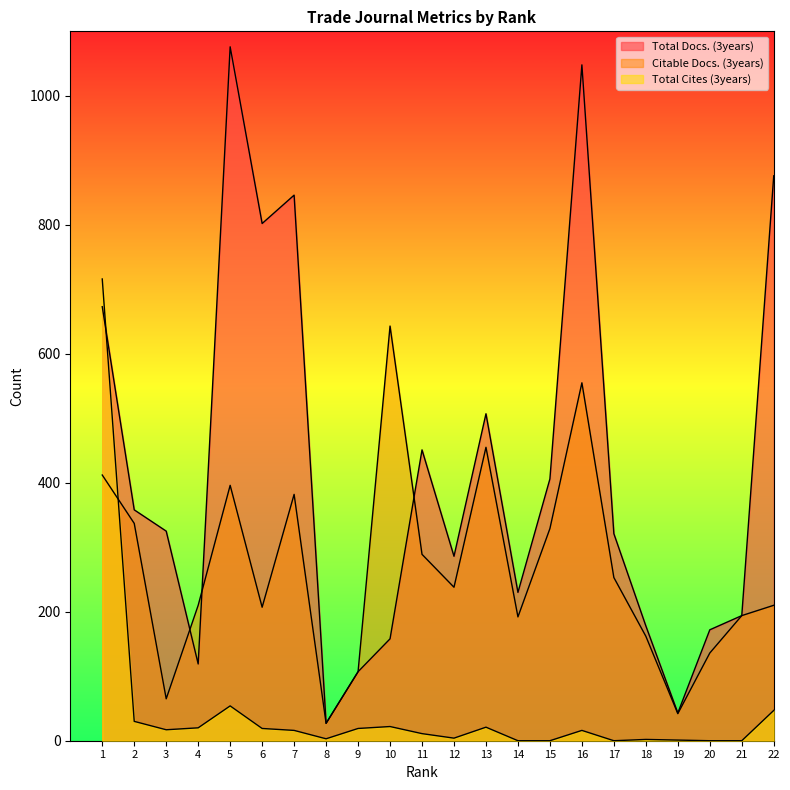

Reading left to right, transcribe all the data shown in this chart.

Total Docs. (3years): 1=673	2=358	3=325	4=119	5=1076	6=802	7=846	8=27	9=107	10=158	11=451	12=286	13=507	14=230	15=406	16=1048	17=321	18=178	19=43	20=172	21=194	22=876
Citable Docs. (3years): 1=412	2=337	3=65	4=210	5=396	6=207	7=382	8=27	9=107	10=643	11=289	12=238	13=455	14=192	15=329	16=555	17=253	18=162	19=42	20=136	21=194	22=210
Total Cites (3years): 1=716	2=30	3=17	4=20	5=54	6=19	7=16	8=3	9=19	10=22	11=11	12=4	13=21	14=0	15=0	16=16	17=0	18=2	19=1	20=0	21=0	22=47